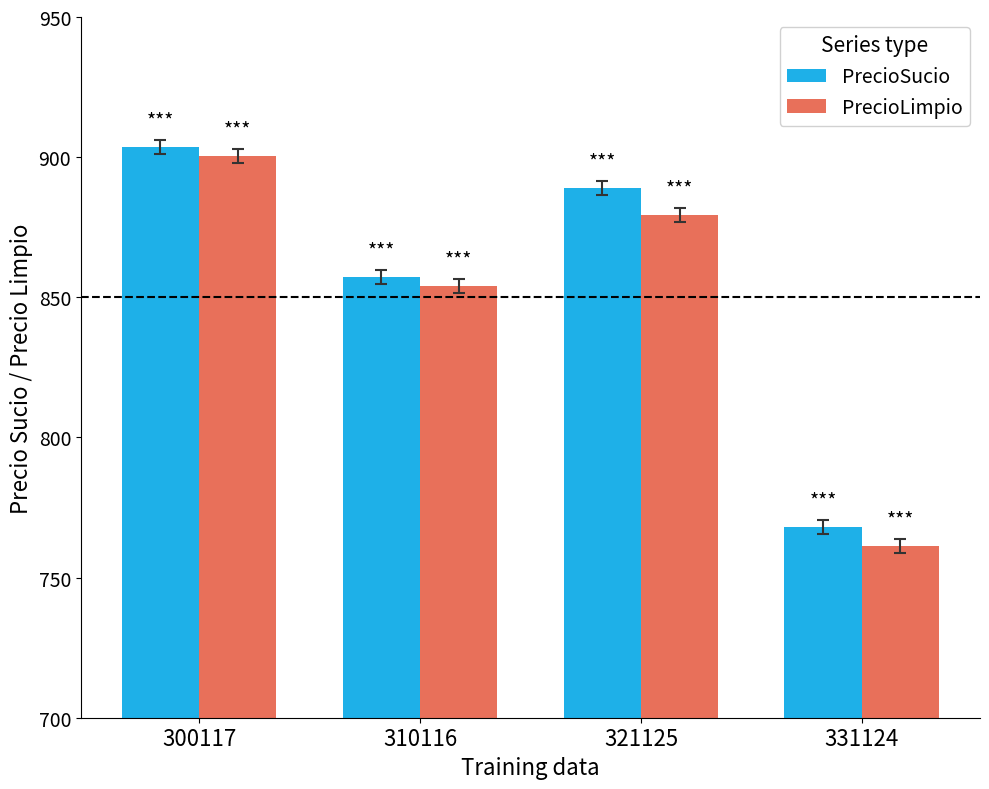

Where does the PrecioSucio series first go above 888?

300117